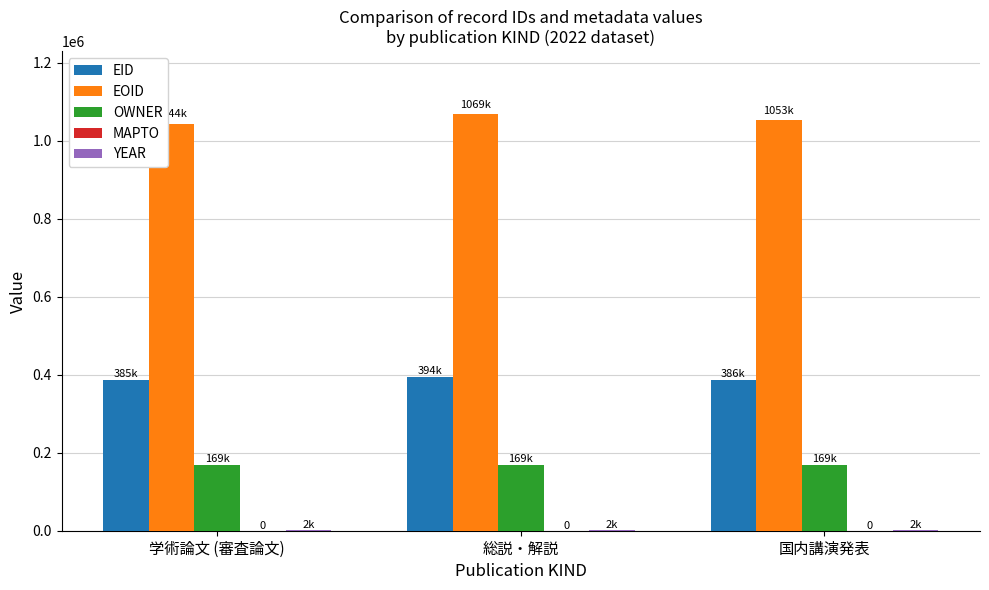

What is the sum of all OWNER values?

509085